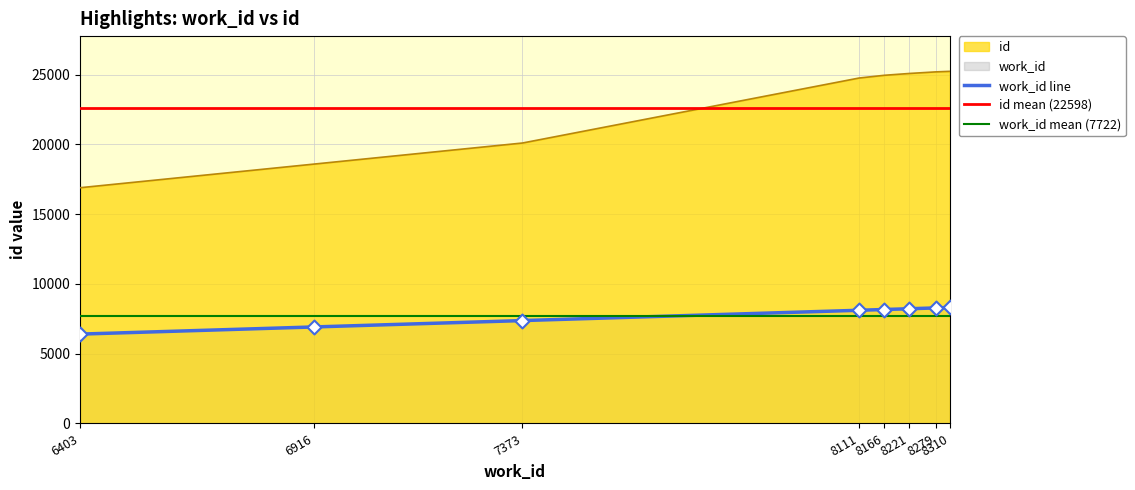

Is the value of work_id at 7373 greater than the value of id at 6403?

No